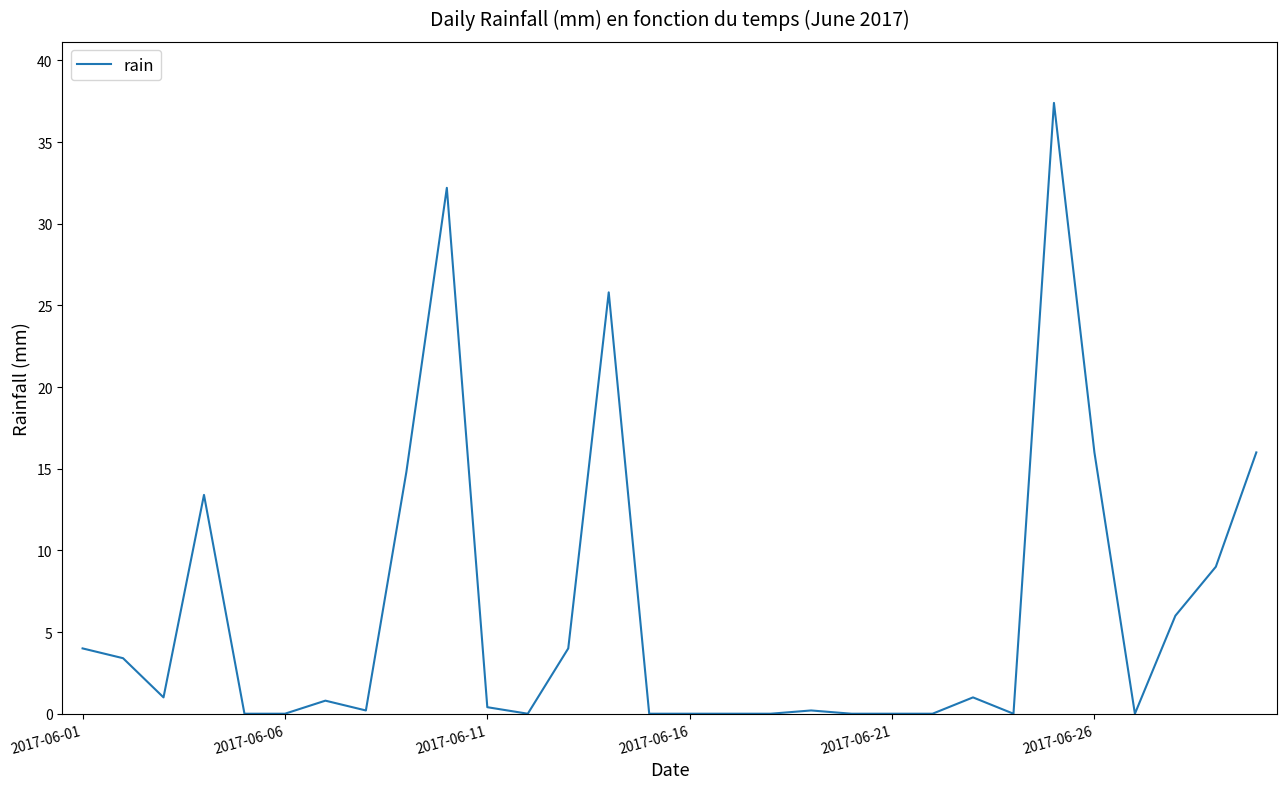

True or false: the data has more than 2 interior local peaks.

True